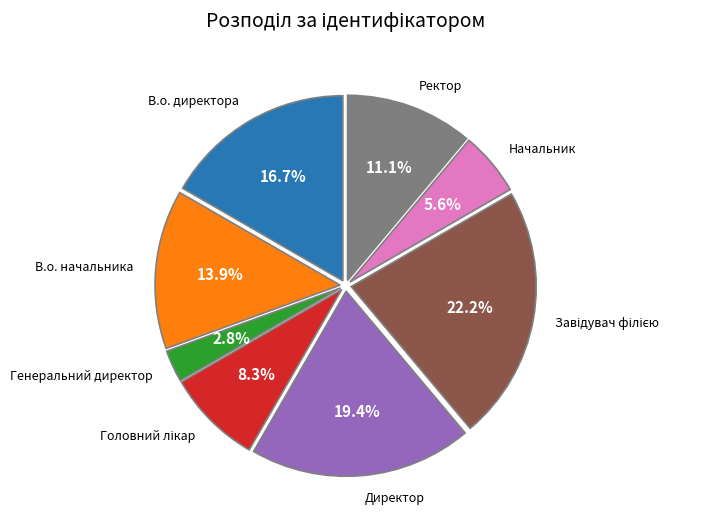

Does any single category account for the majority?

No